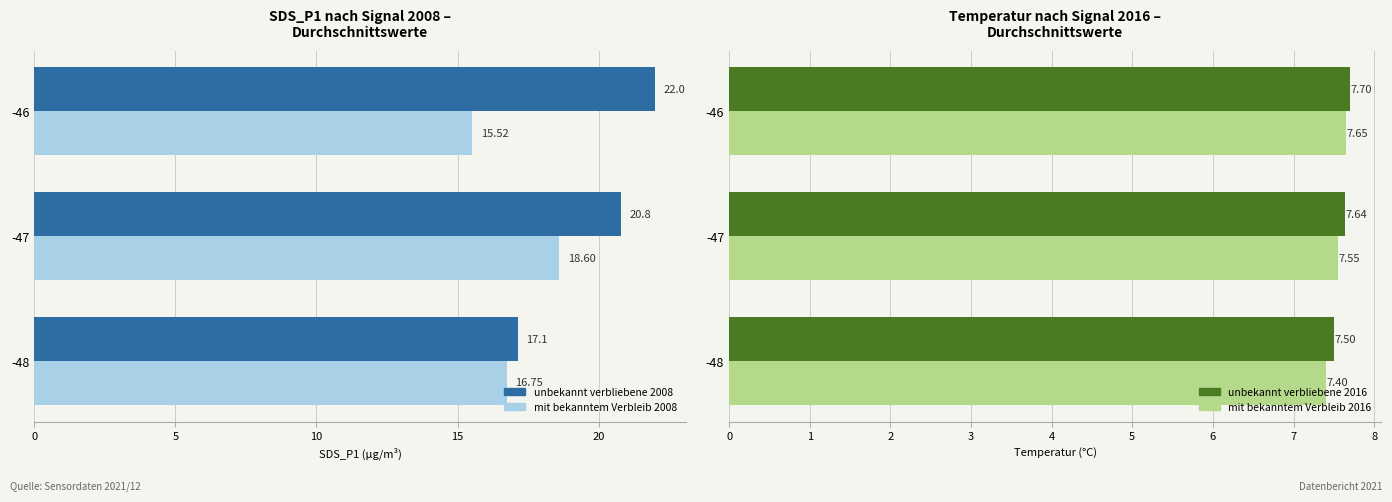

Is it true that Bewerber/-innen mit bekanntem Verbleib 2008 equals 9.5 at -48?

False